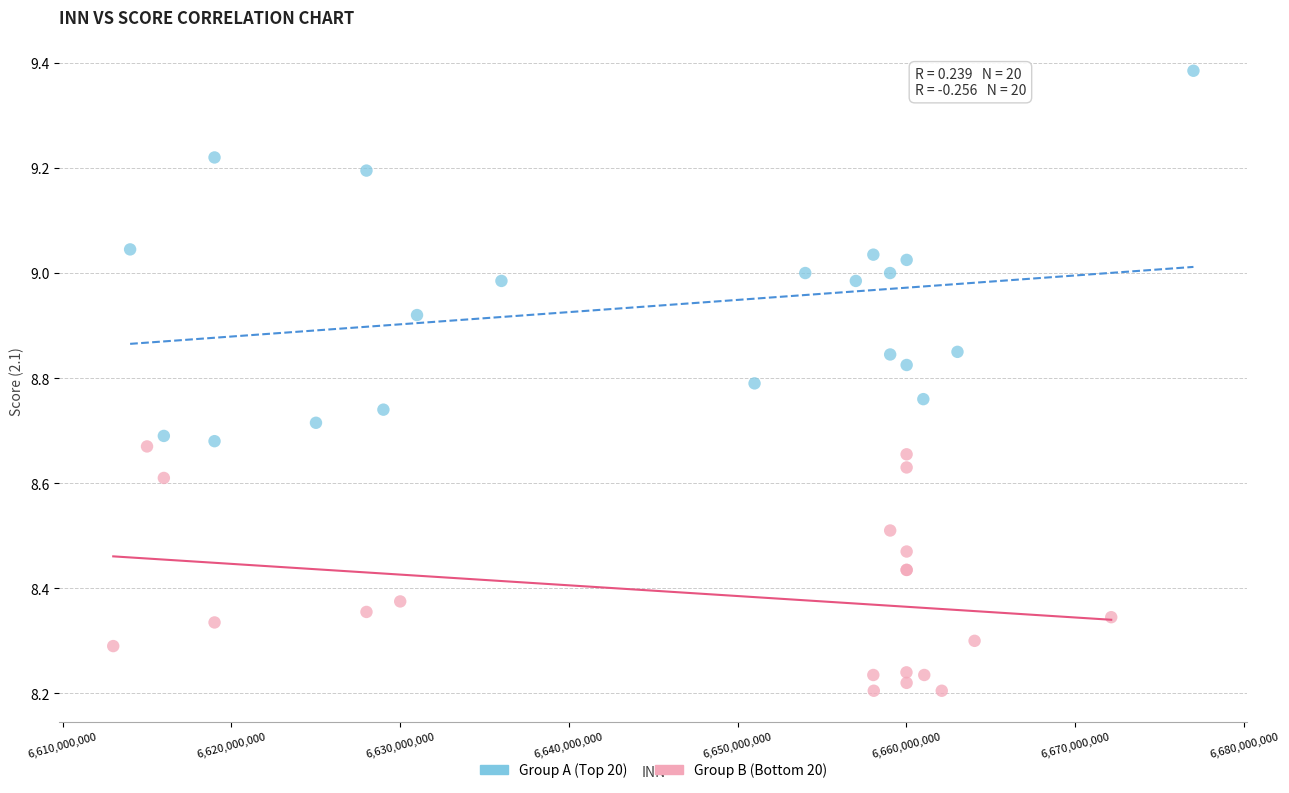

Which series contains the lowest Y value?

Group B (Bottom 20)